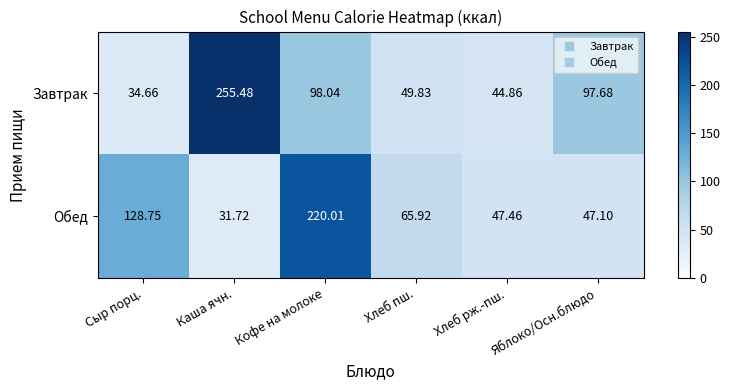

Between Сыр порц. and Хлеб рж.-пш., which series saw the biggest shift?

Обед